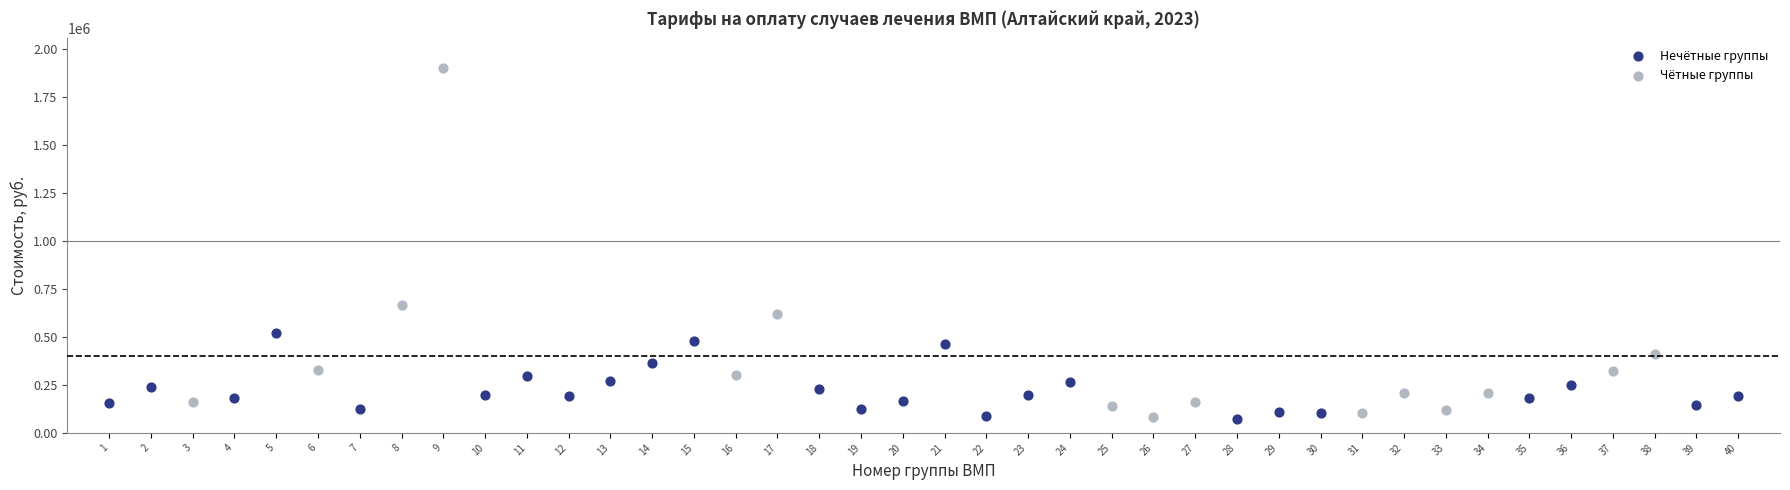

Which series reaches the maximum Y coordinate?

Чётные группы